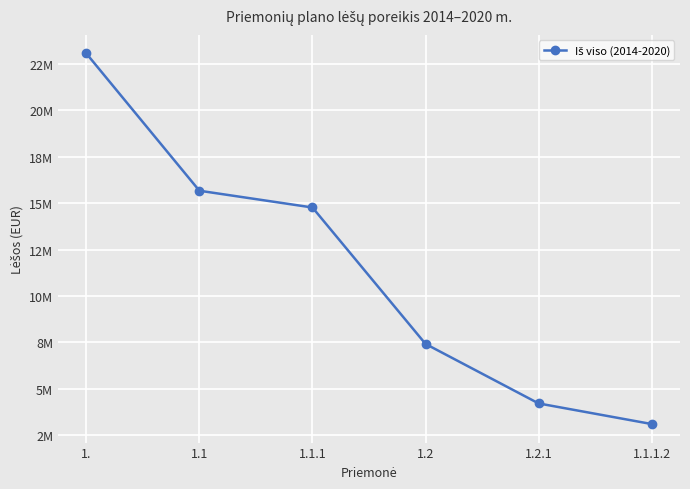

What is the label of the 3rd point from the left?

1.1.1